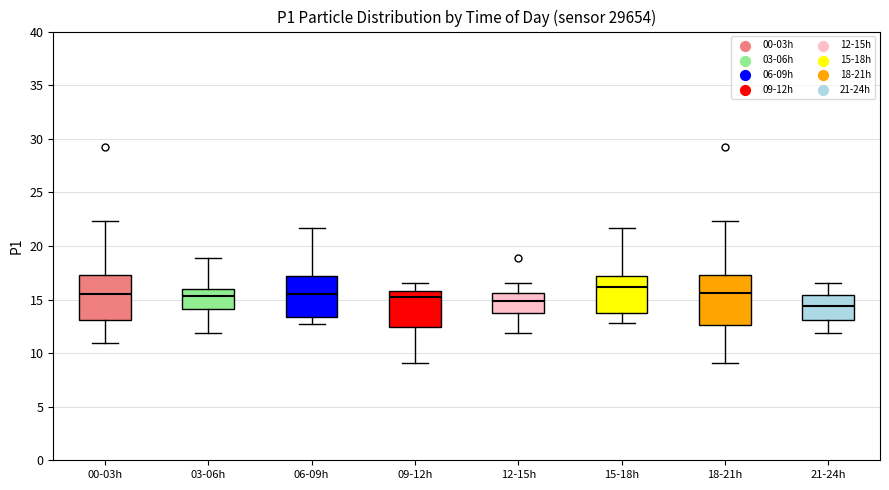

Reading left to right, read every box against the y-axis: the position of its median line, the range the box covers, and the ends of its whiskers. The values are not printed on the chart, so give them approximately, as read against the axis.

00-03h: median 15.5, box 13.0 to 17.0, whiskers 11.0 to 22.5
03-06h: median 15.5, box 14.0 to 16.0, whiskers 12.0 to 19.0
06-09h: median 15.5, box 13.5 to 17.0, whiskers 12.5 to 21.5
09-12h: median 15.5, box 12.5 to 16.0, whiskers 9.0 to 16.5
12-15h: median 15.0, box 13.5 to 15.5, whiskers 12.0 to 16.5
15-18h: median 16.0, box 13.5 to 17.0, whiskers 13.0 to 21.5
18-21h: median 15.5, box 12.5 to 17.0, whiskers 9.0 to 22.5
21-24h: median 14.5, box 13.0 to 15.5, whiskers 12.0 to 16.5